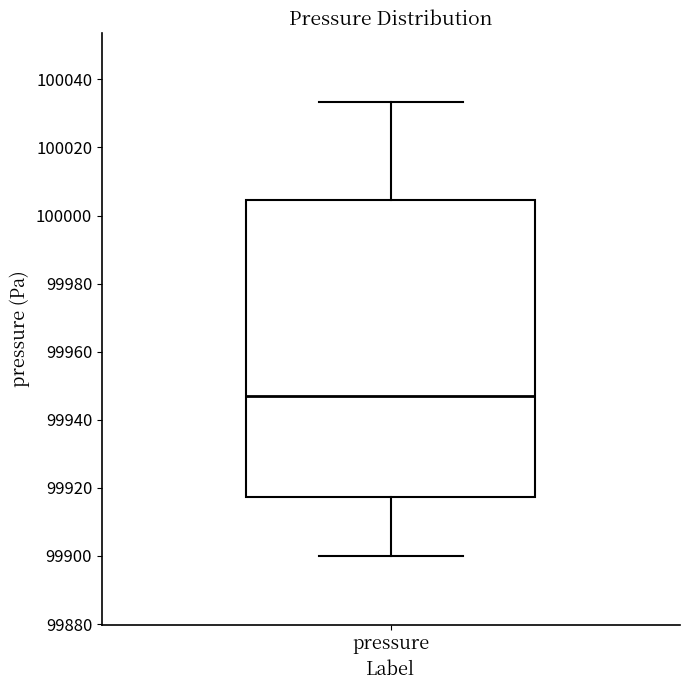

Where is the upper edge of the box for pressure on the y-axis? The values are not printed on the chart, so give them approximately, as read against the axis.

100004